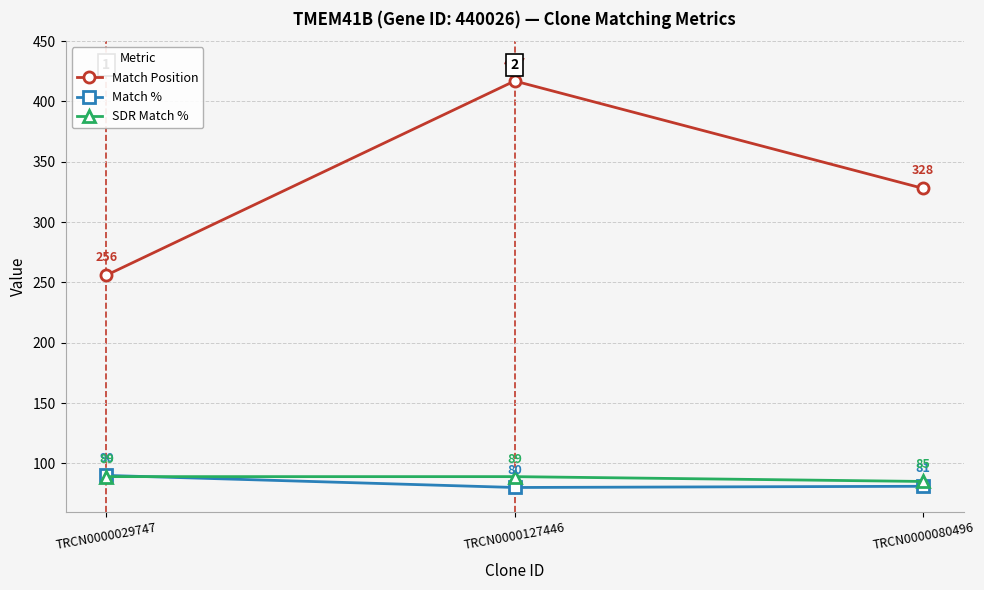

Reading left to right, list all the values displayed in this chart.

Match Position: TRCN0000029747=256	TRCN0000127446=417	TRCN0000080496=328
Match %: TRCN0000029747=90	TRCN0000127446=80	TRCN0000080496=81
SDR Match %: TRCN0000029747=89	TRCN0000127446=89	TRCN0000080496=85